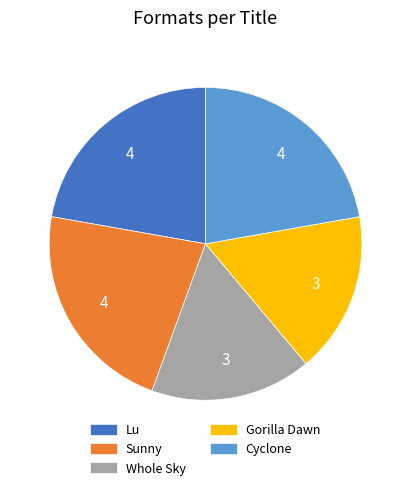

Between Gorilla Dawn and Cyclone, which is larger?

Cyclone